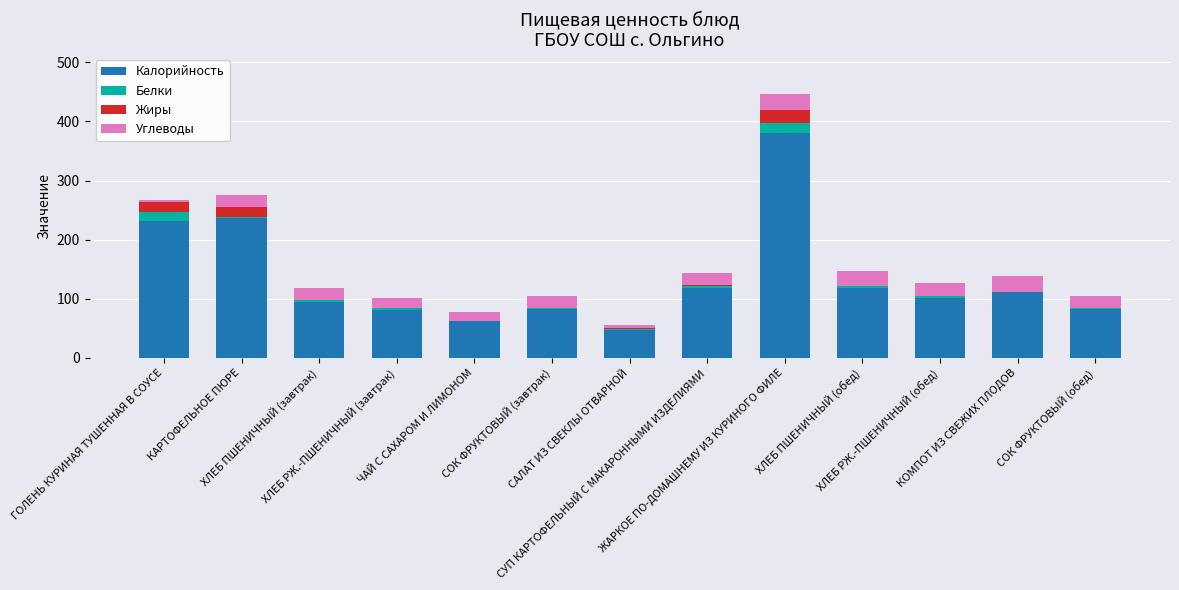

What is the maximum value for Калорийность?

380